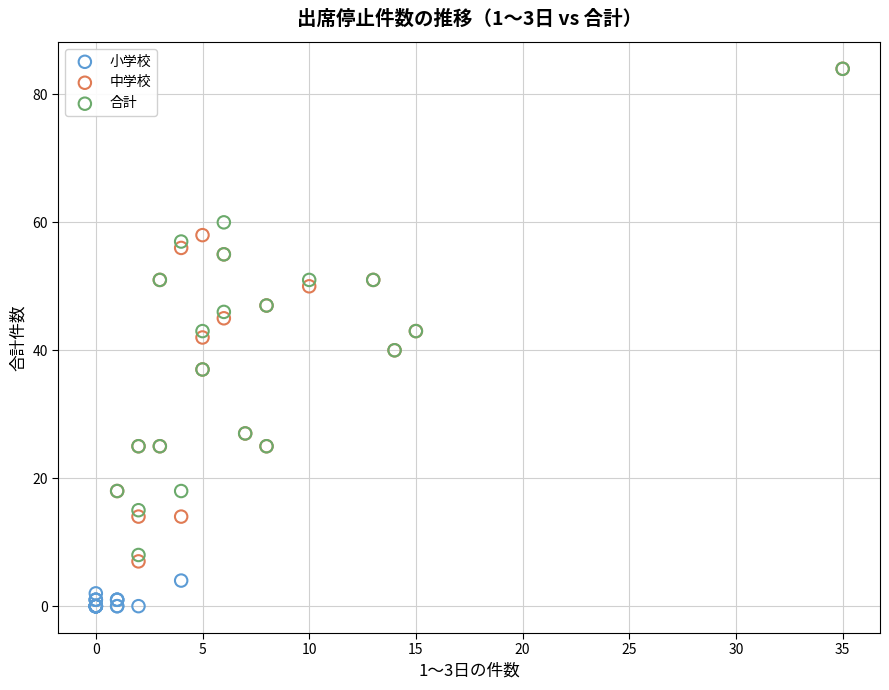

Which series reaches the minimum Y coordinate?

小学校